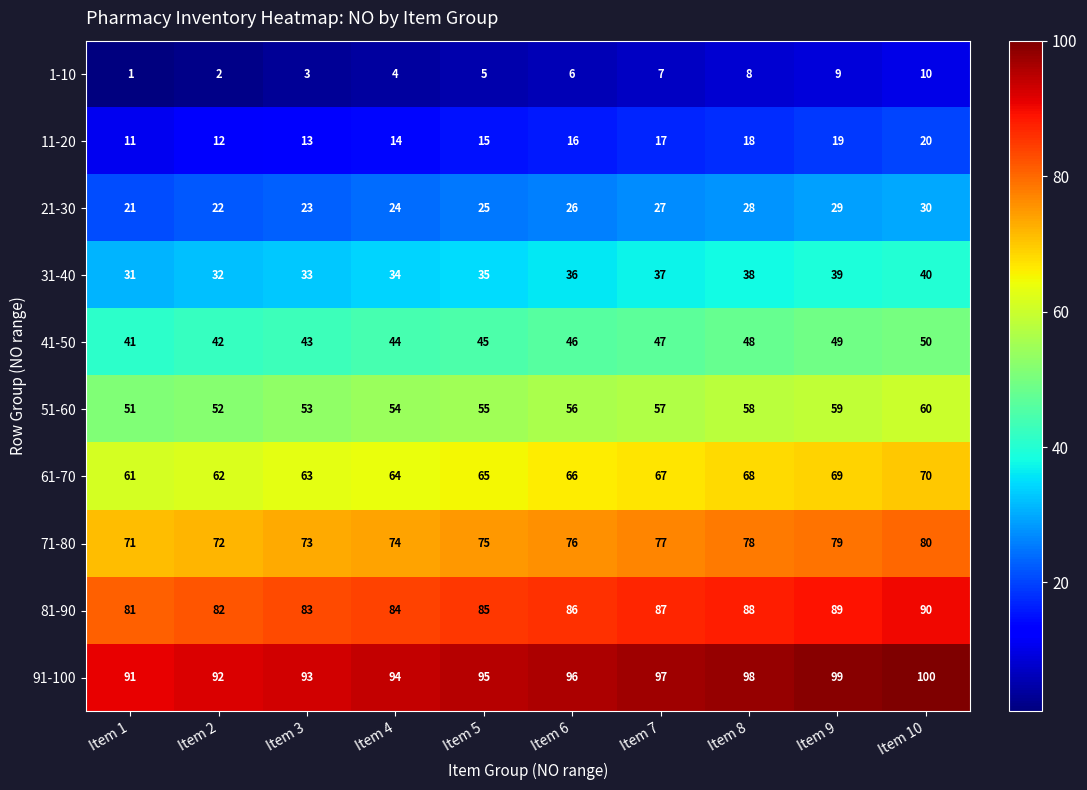

At which category is the sum across all series the highest?

Item 10